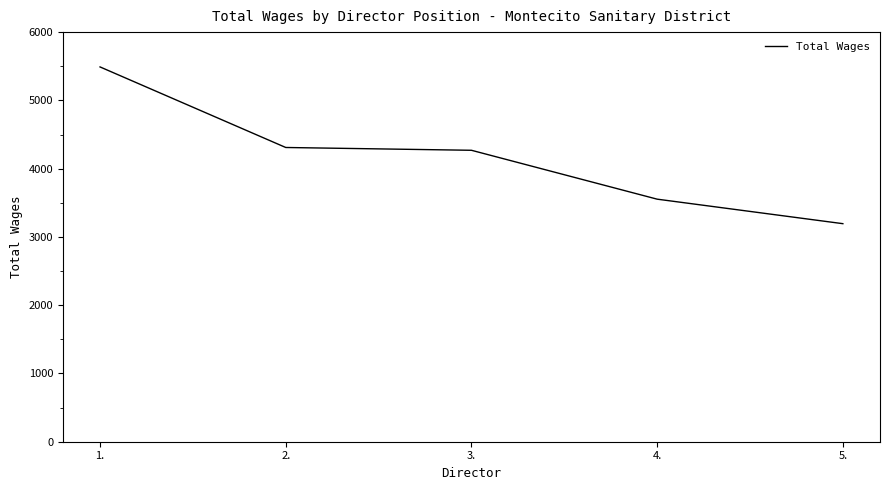

Reading right to left, what are all the values shown in this chart?

5.=3194	4.=3553	3.=4269	2.=4310	1.=5490